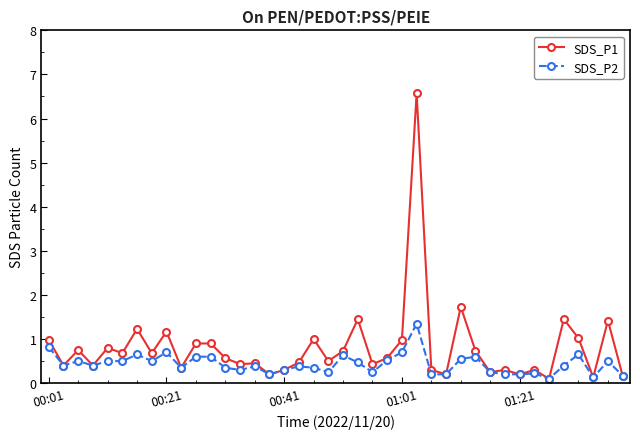

What is the value of the SDS_P1 point at the 9th from the left?

1.2